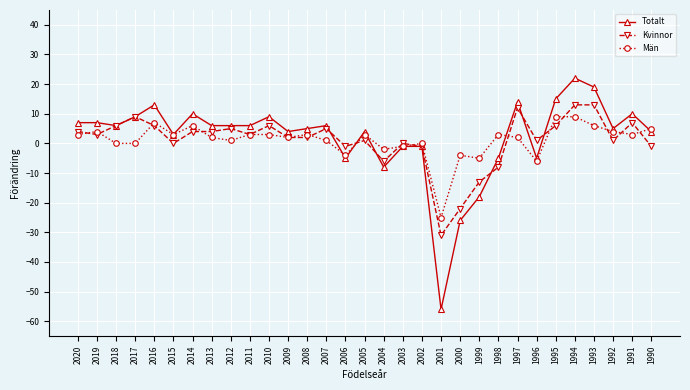

At which category does the chart reach its minimum across all series?

2001